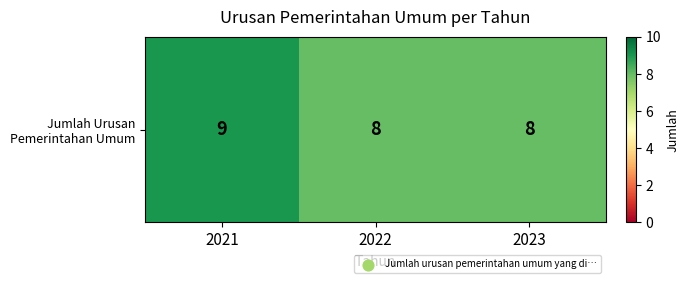

What is the smallest value displayed?

8